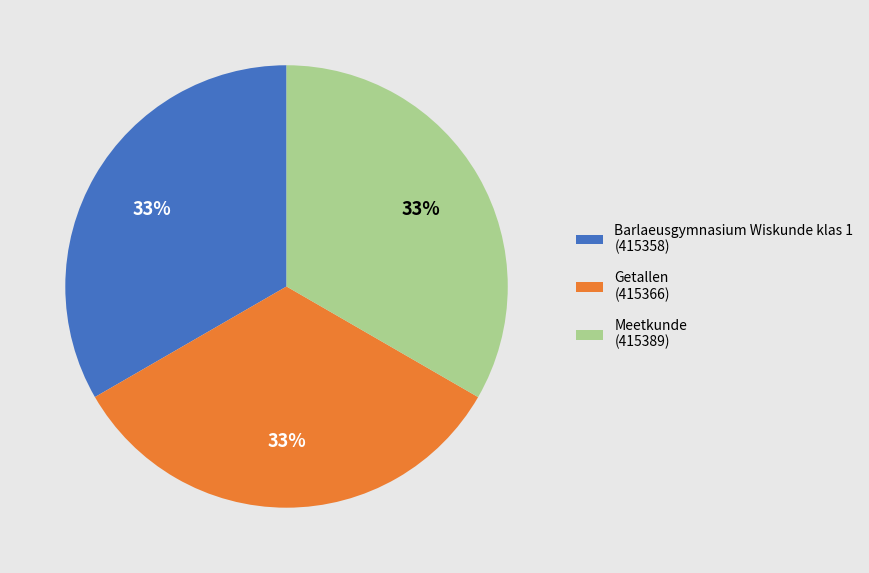

Is there a majority slice in this chart?

No